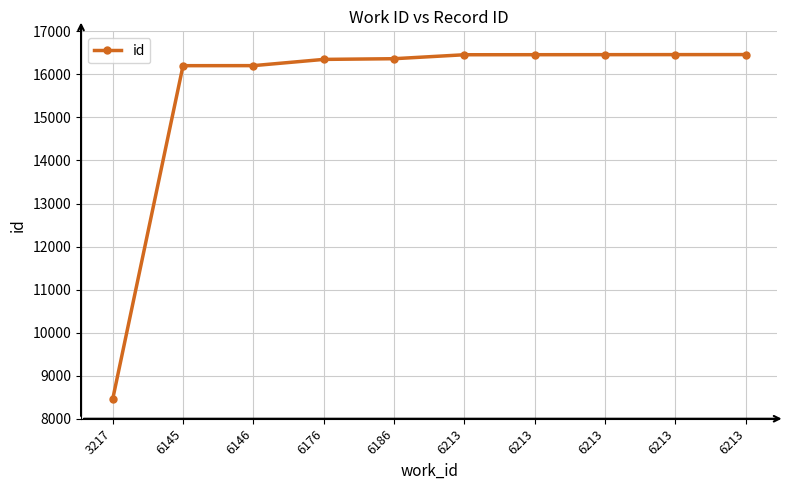

True or false: the data shows 27628 at 6213.

False